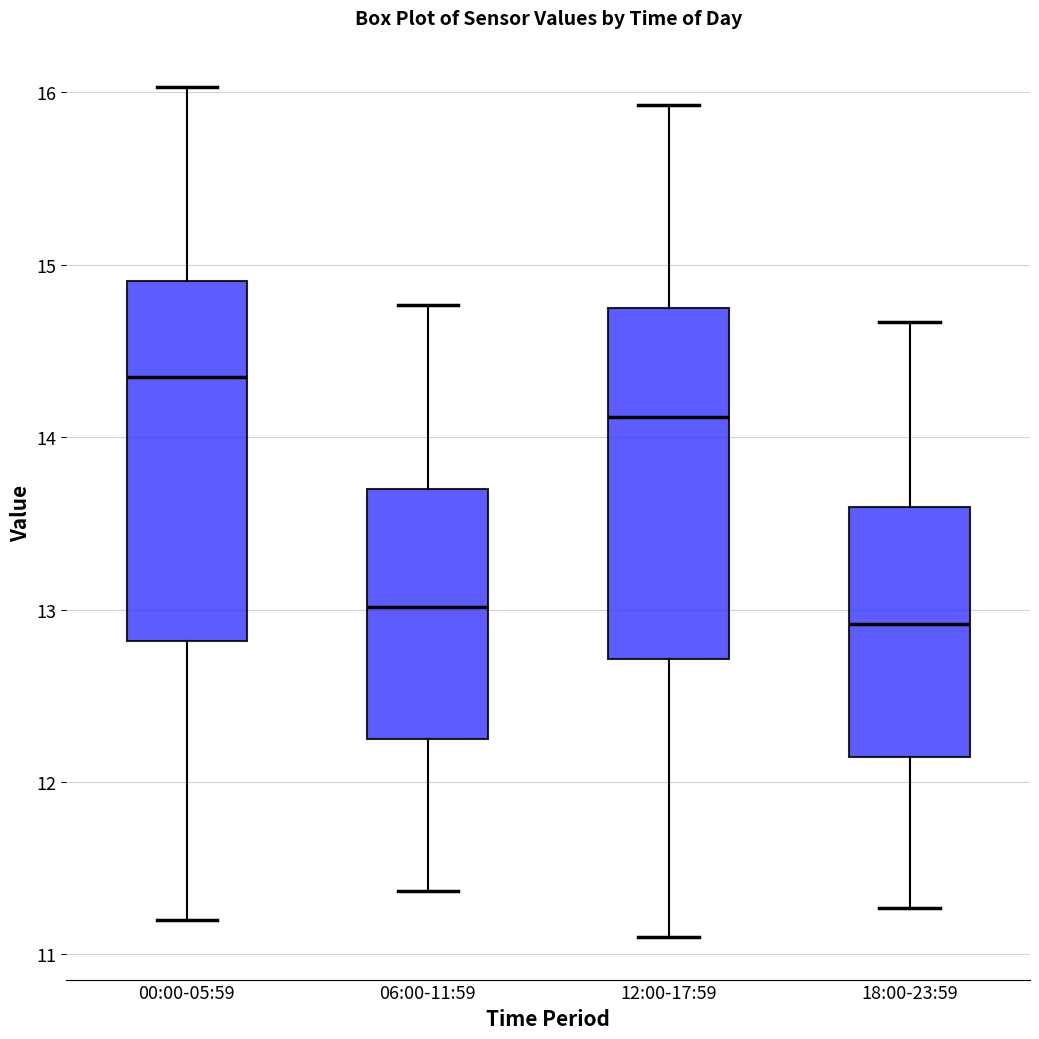

Reading left to right, read every box against the y-axis: the position of its median line, the range the box covers, and the ends of its whiskers. The values are not printed on the chart, so give them approximately, as read against the axis.

00:00-05:59: median 14.4, box 12.8 to 14.9, whiskers 11.2 to 16.0
06:00-11:59: median 13.0, box 12.2 to 13.7, whiskers 11.4 to 14.8
12:00-17:59: median 14.1, box 12.7 to 14.7, whiskers 11.1 to 15.9
18:00-23:59: median 12.9, box 12.1 to 13.6, whiskers 11.3 to 14.7